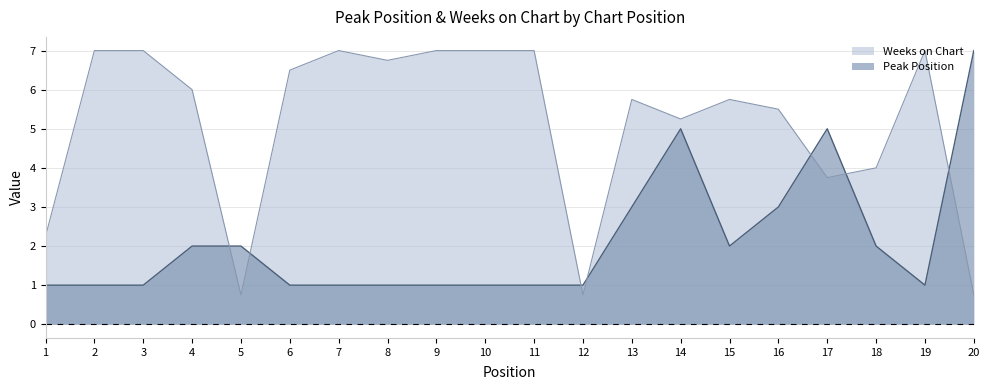

What is the value of the Weeks on Chart point at the 14th from the left?

5.2